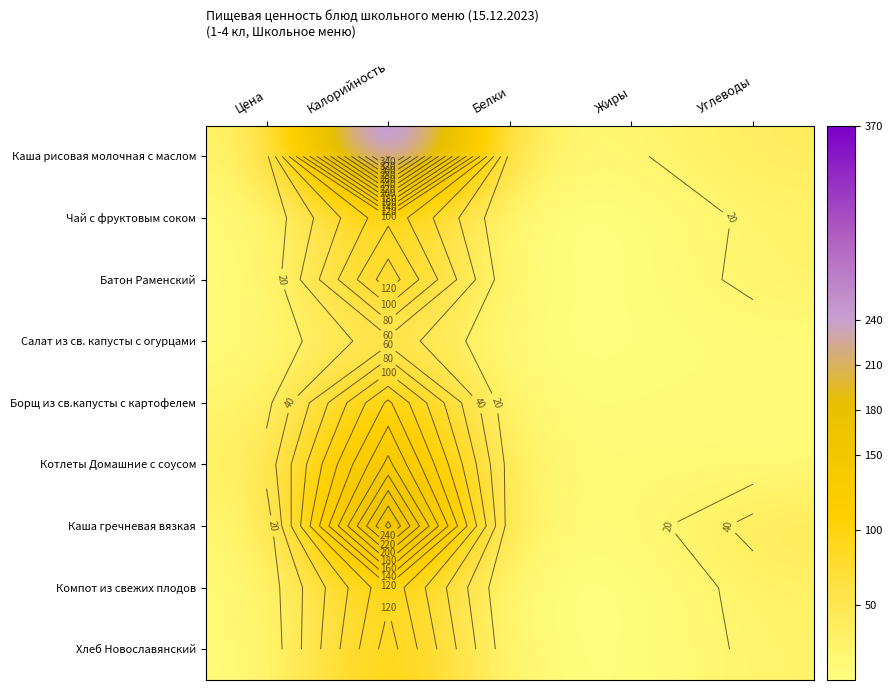

Count the number of data series in this chart.

9